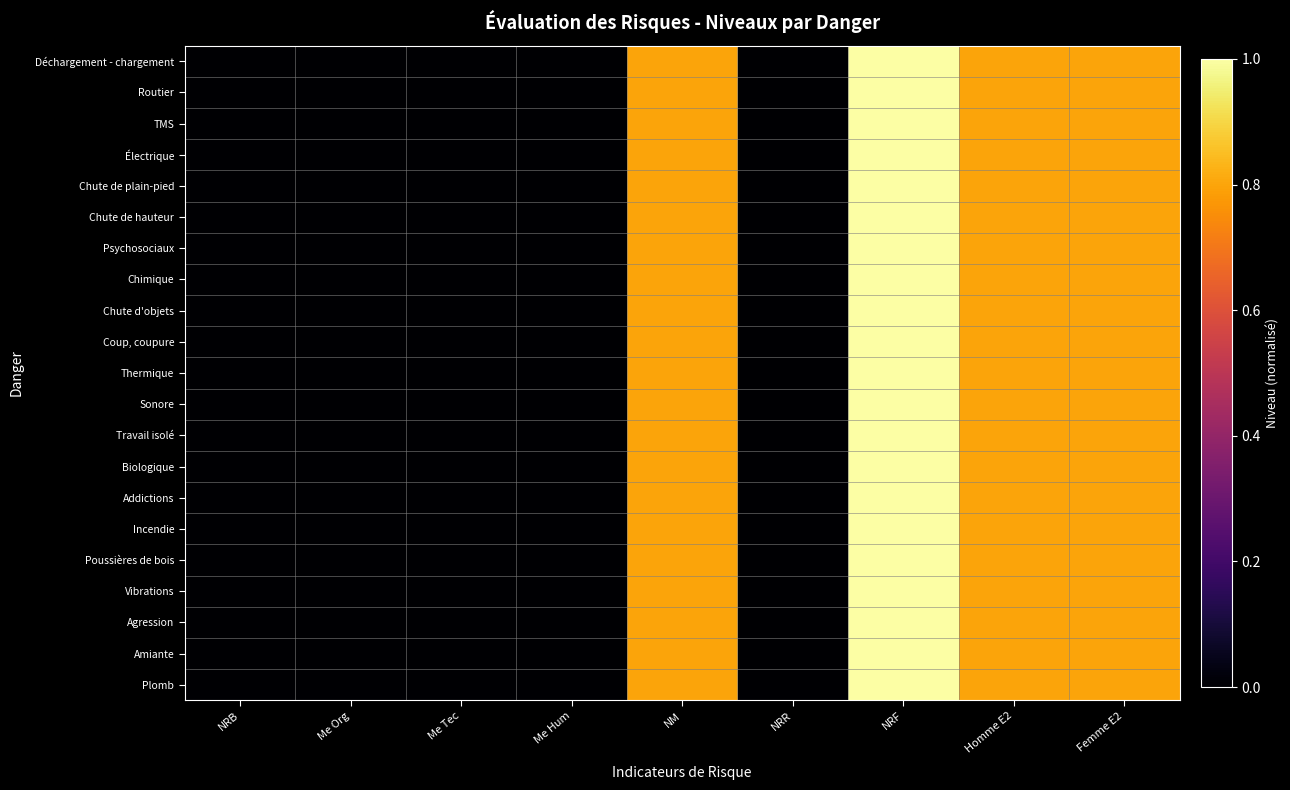

At how many categories does at least one series exceed 0?

4